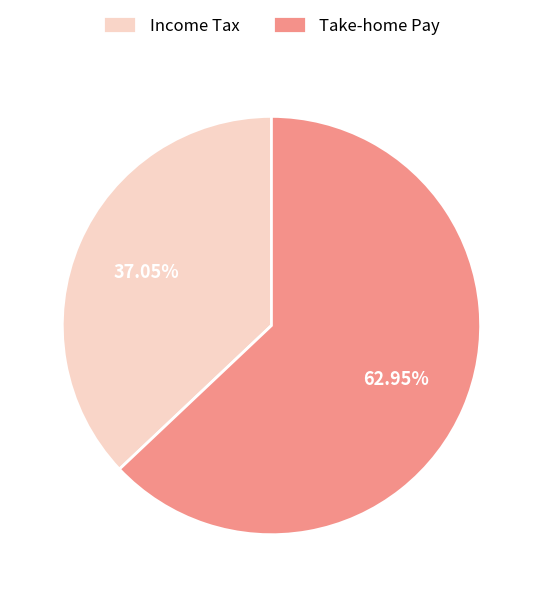

Which has a higher value, Take-home Pay or Income Tax?

Take-home Pay